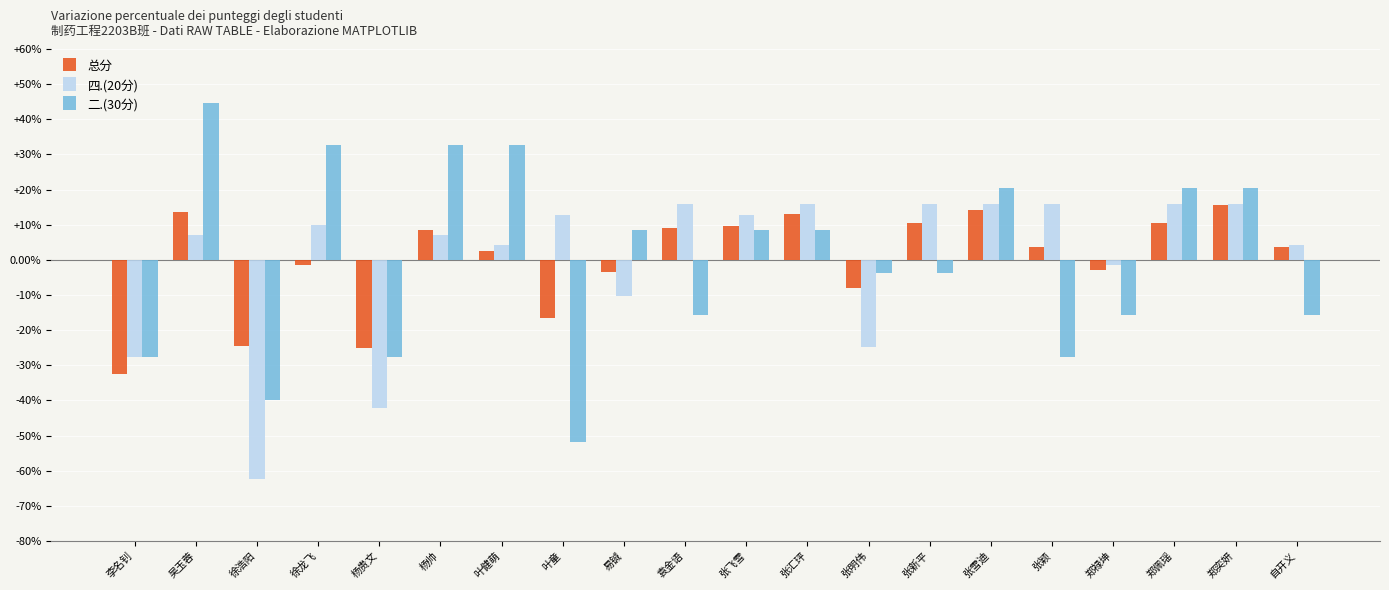

What is the value of the 总分 bar at the 5th from the left?

-25.1